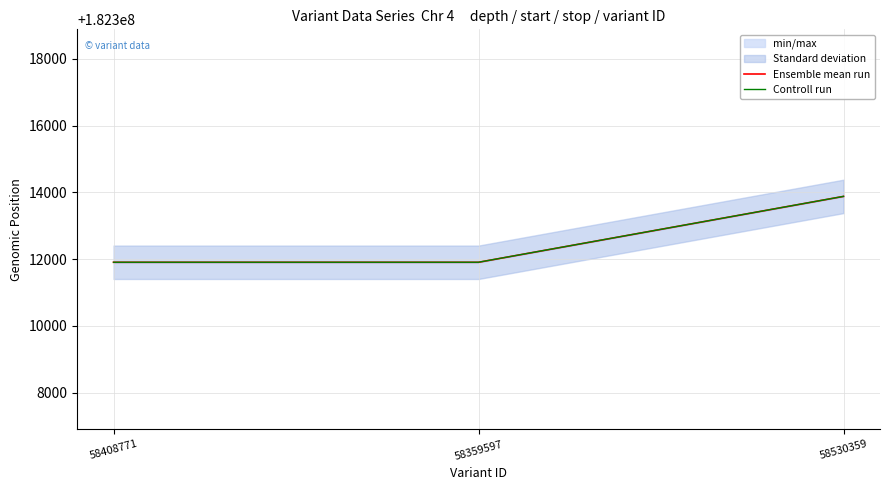

At which label does Ensemble mean run reach its minimum?

58408771